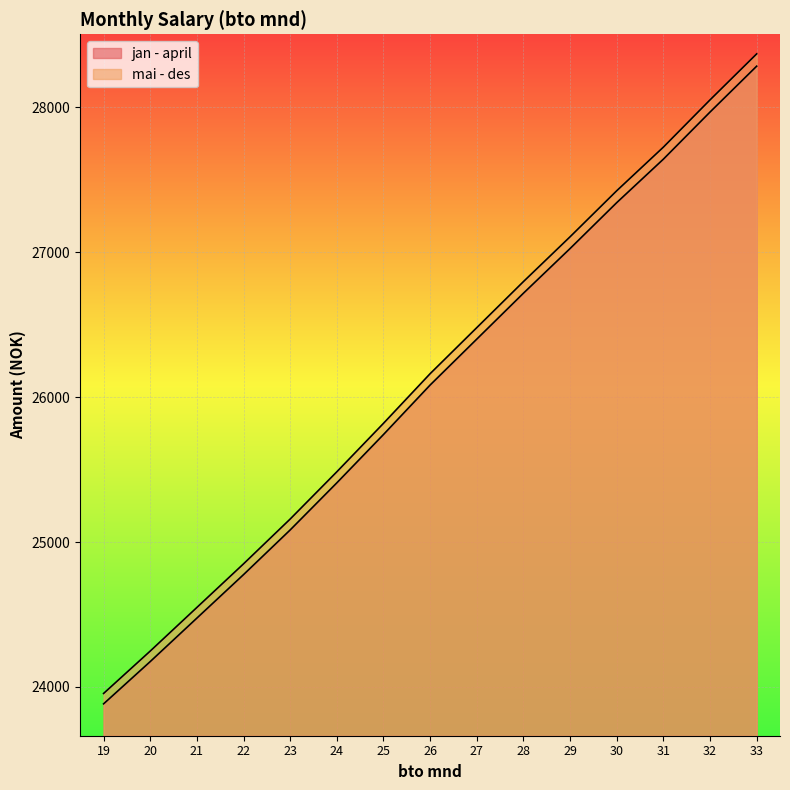

The value of mai - des at 26 is 9475.4. True or false?

False